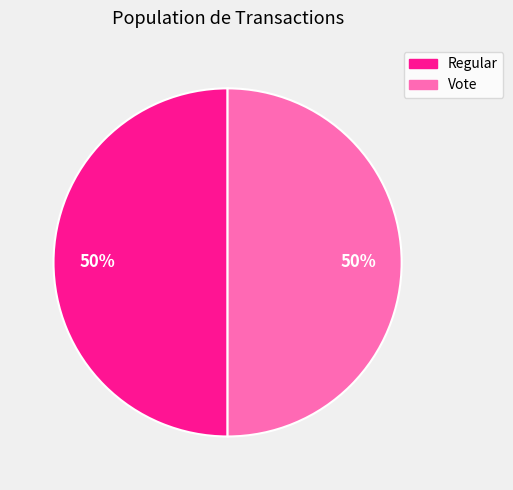

Combined, do Regular and Vote account for over 50%?

Yes